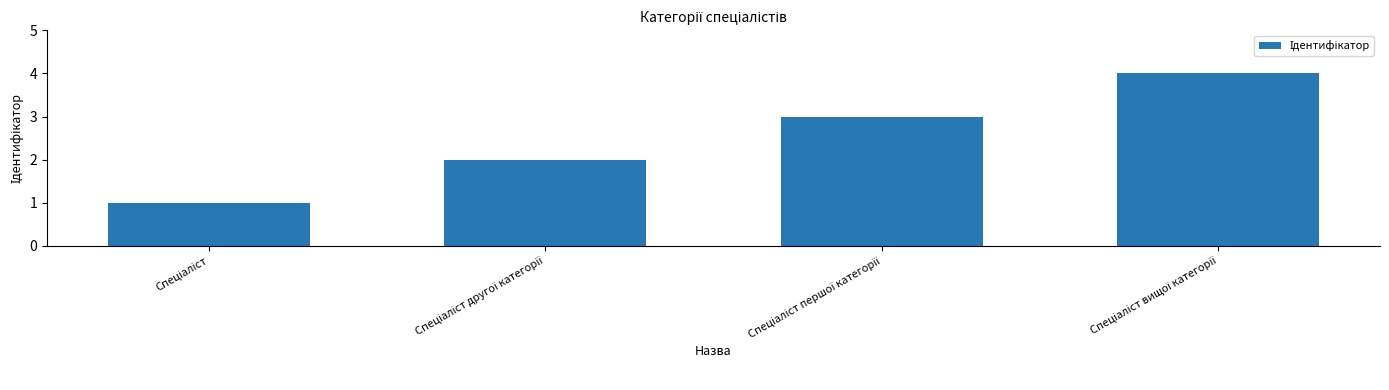

What is the greatest value displayed?

4